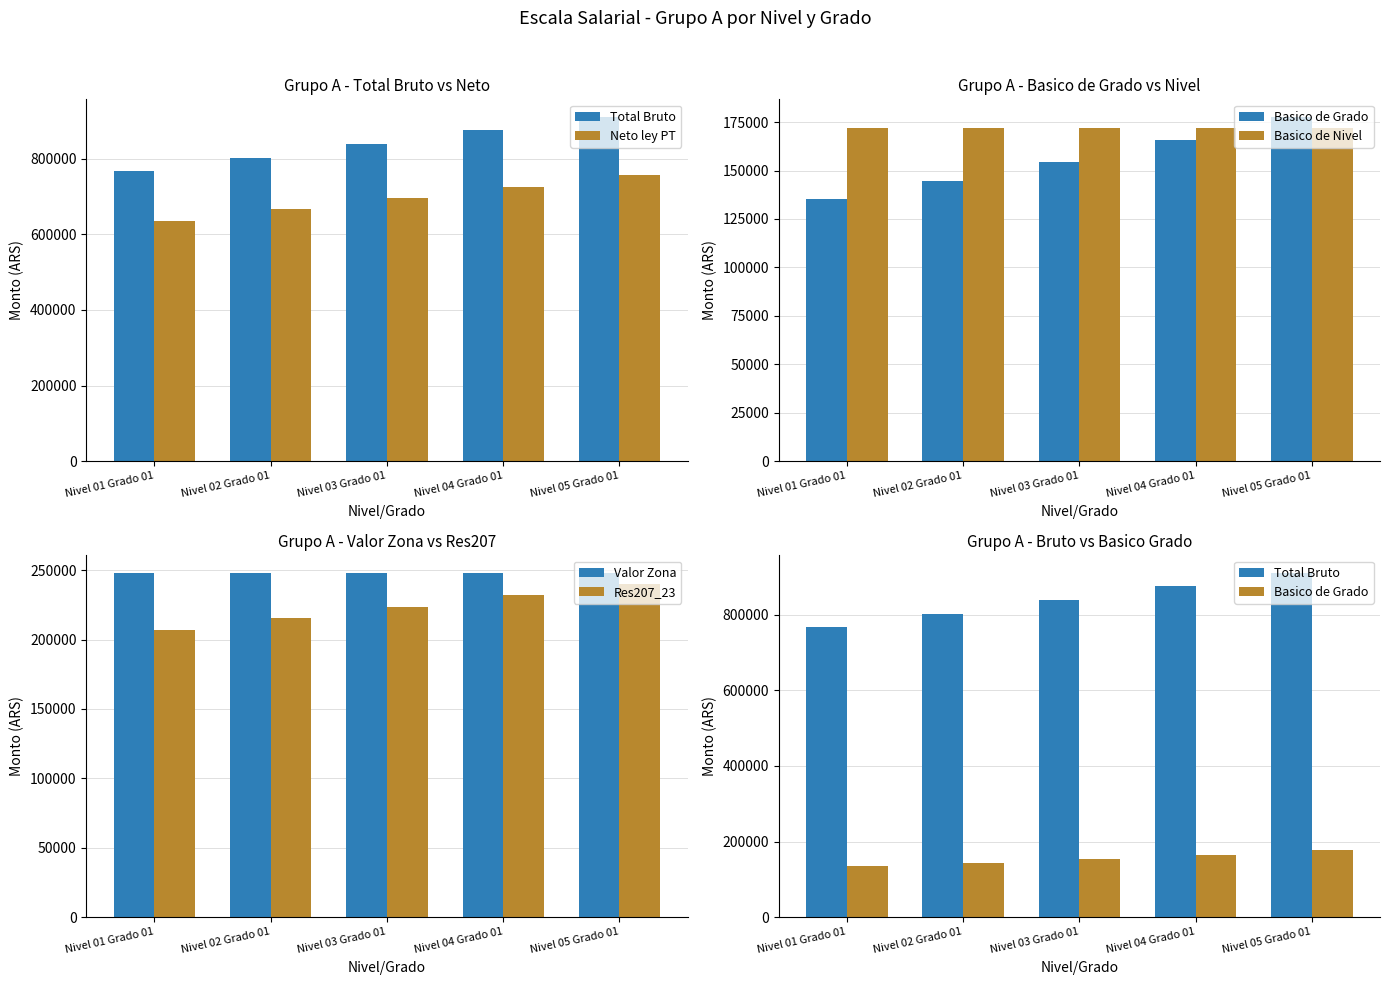

How many data points does each series have?

5